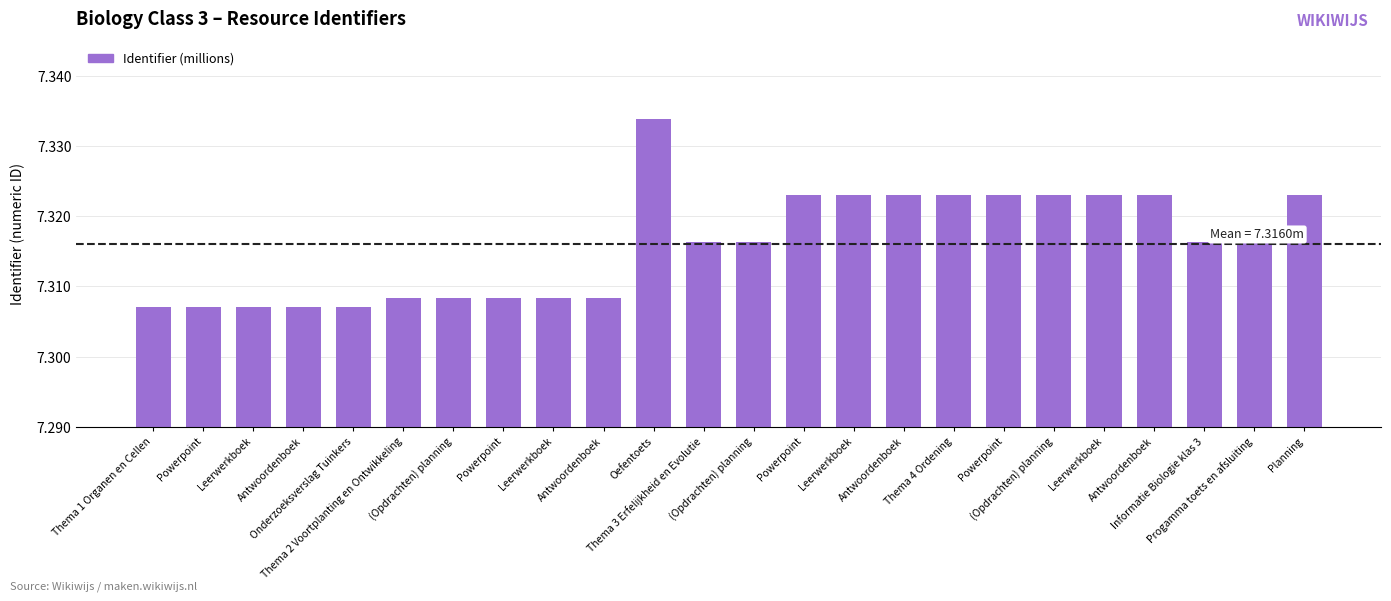

The chart shows a value of 9.6 at Leerwerkboek. True or false?

False